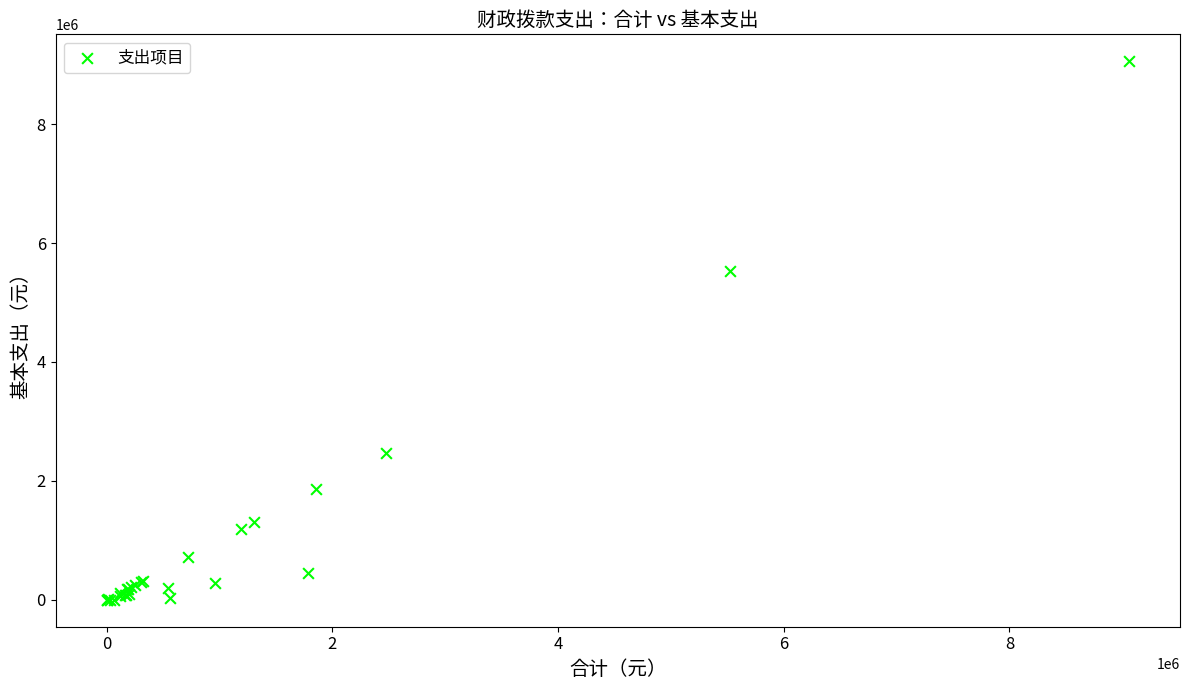

What Y value in the scatter plot is closest to 4529005?

5523684.0